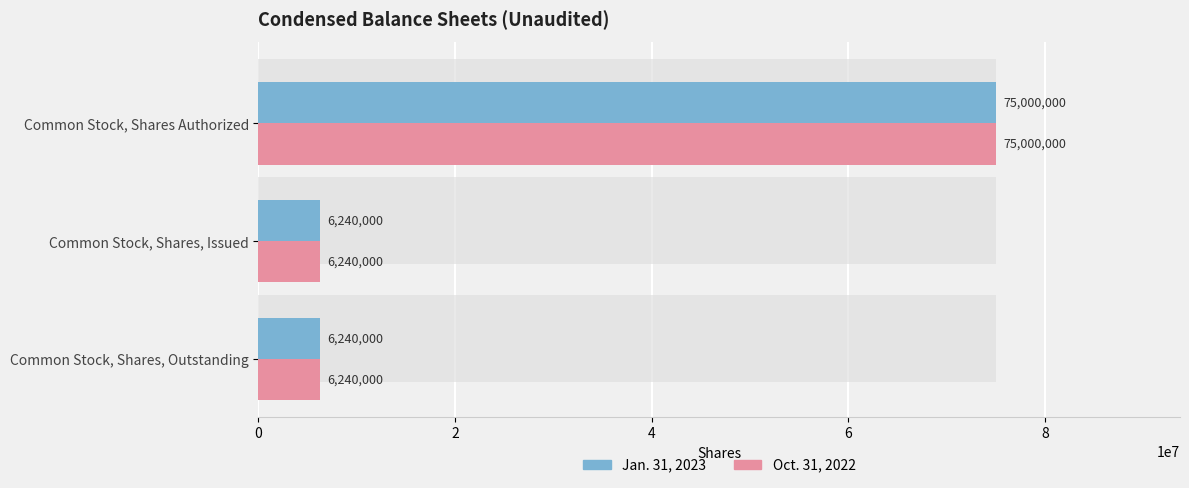

The value of Jan. 31, 2023 at Common Stock, Shares, Issued is 8894857. True or false?

False